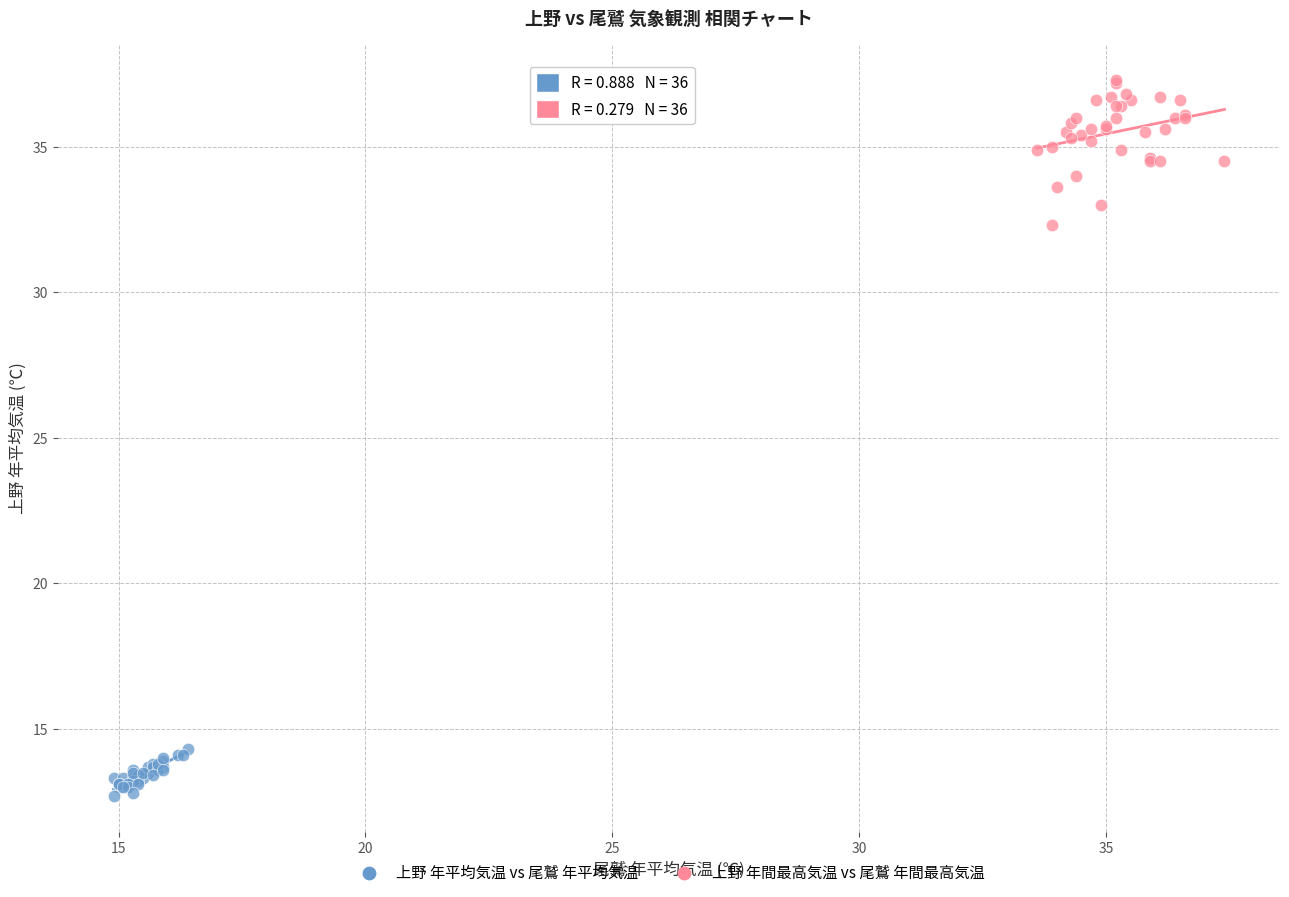

Which series contains the lowest Y value?

上野 年平均気温 vs 尾鷲 年平均気温